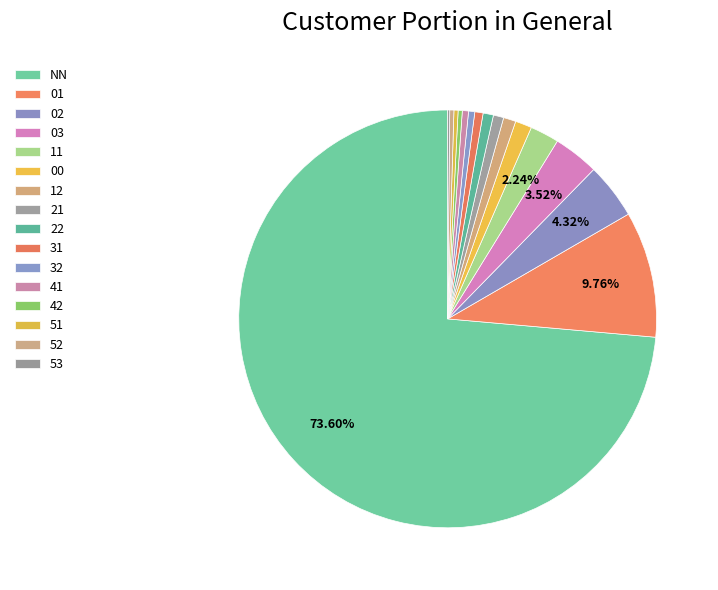

How many slices are in this pie chart?

16